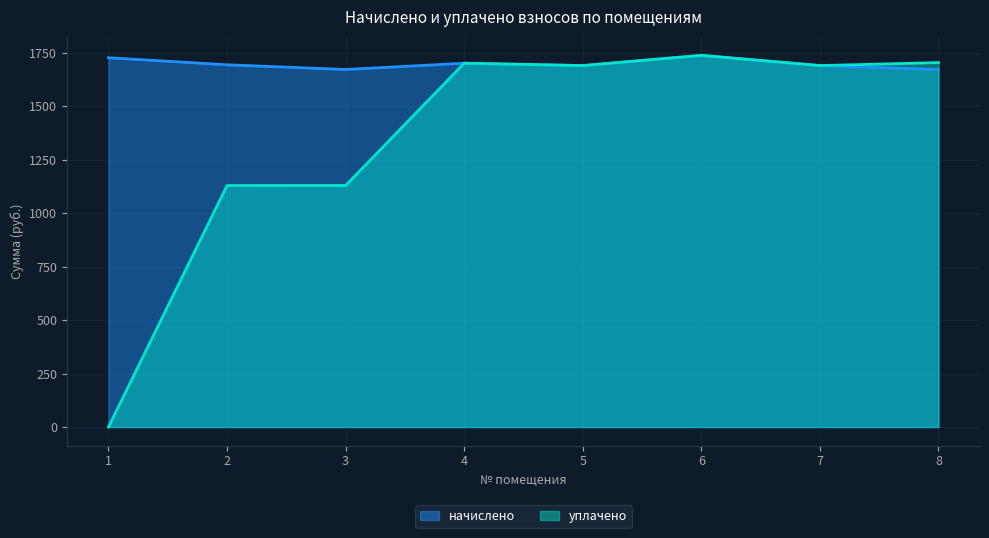

True or false: уплачено and начислено intersect in this chart.

False